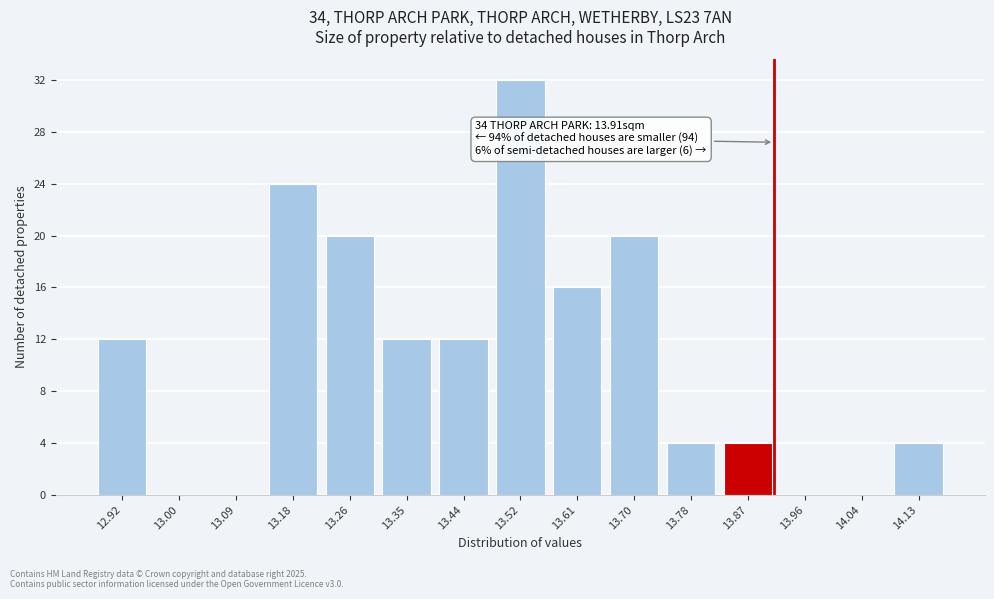

Over which range of the x-axis is the bar tallest?

13.49 to 13.57